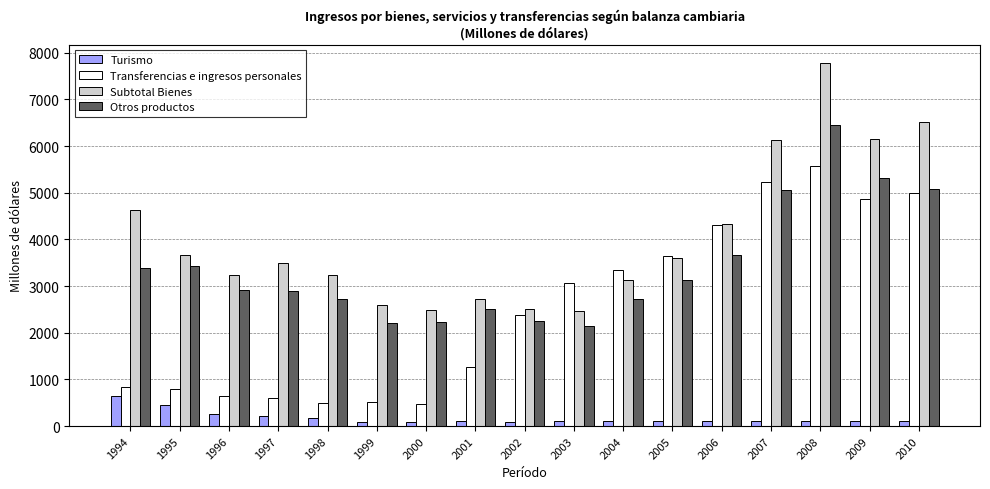

The value of Transferencias e ingresos personales at 1995 is 1304.8. True or false?

False